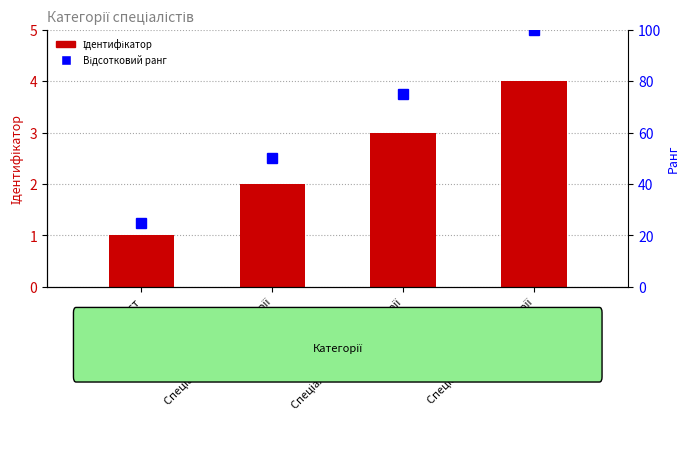

How many data points in Відсотковий ранг are less than 75?

2